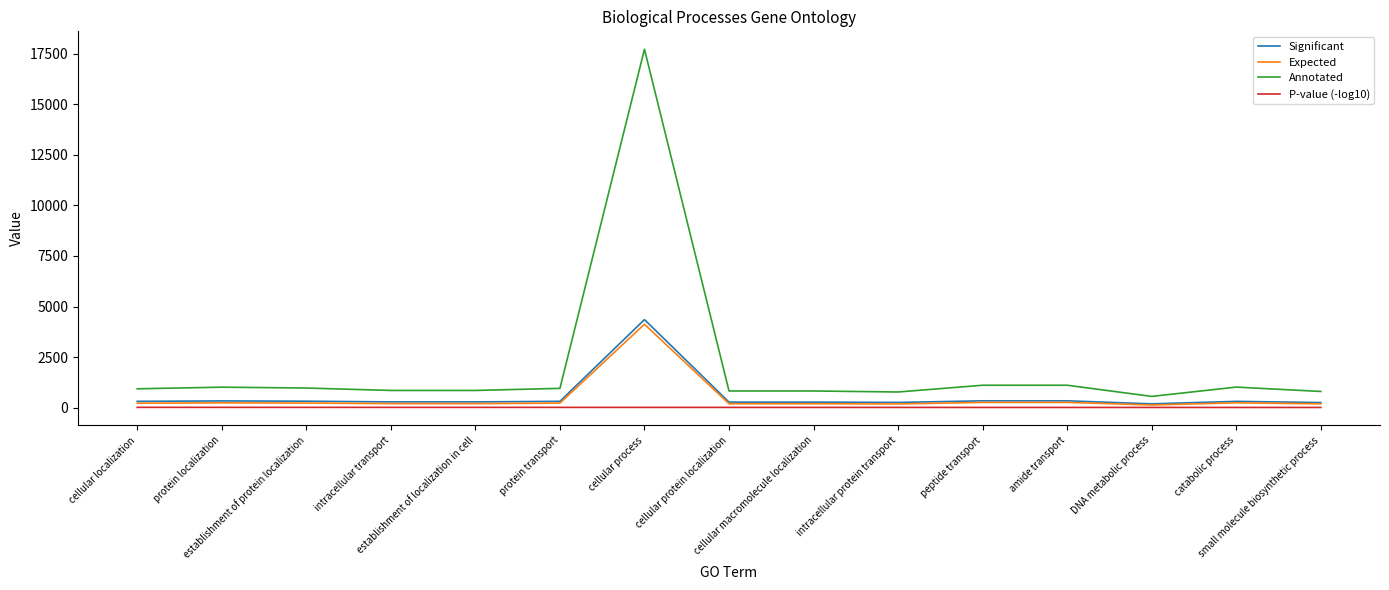

Count the number of categories in the chart.

15